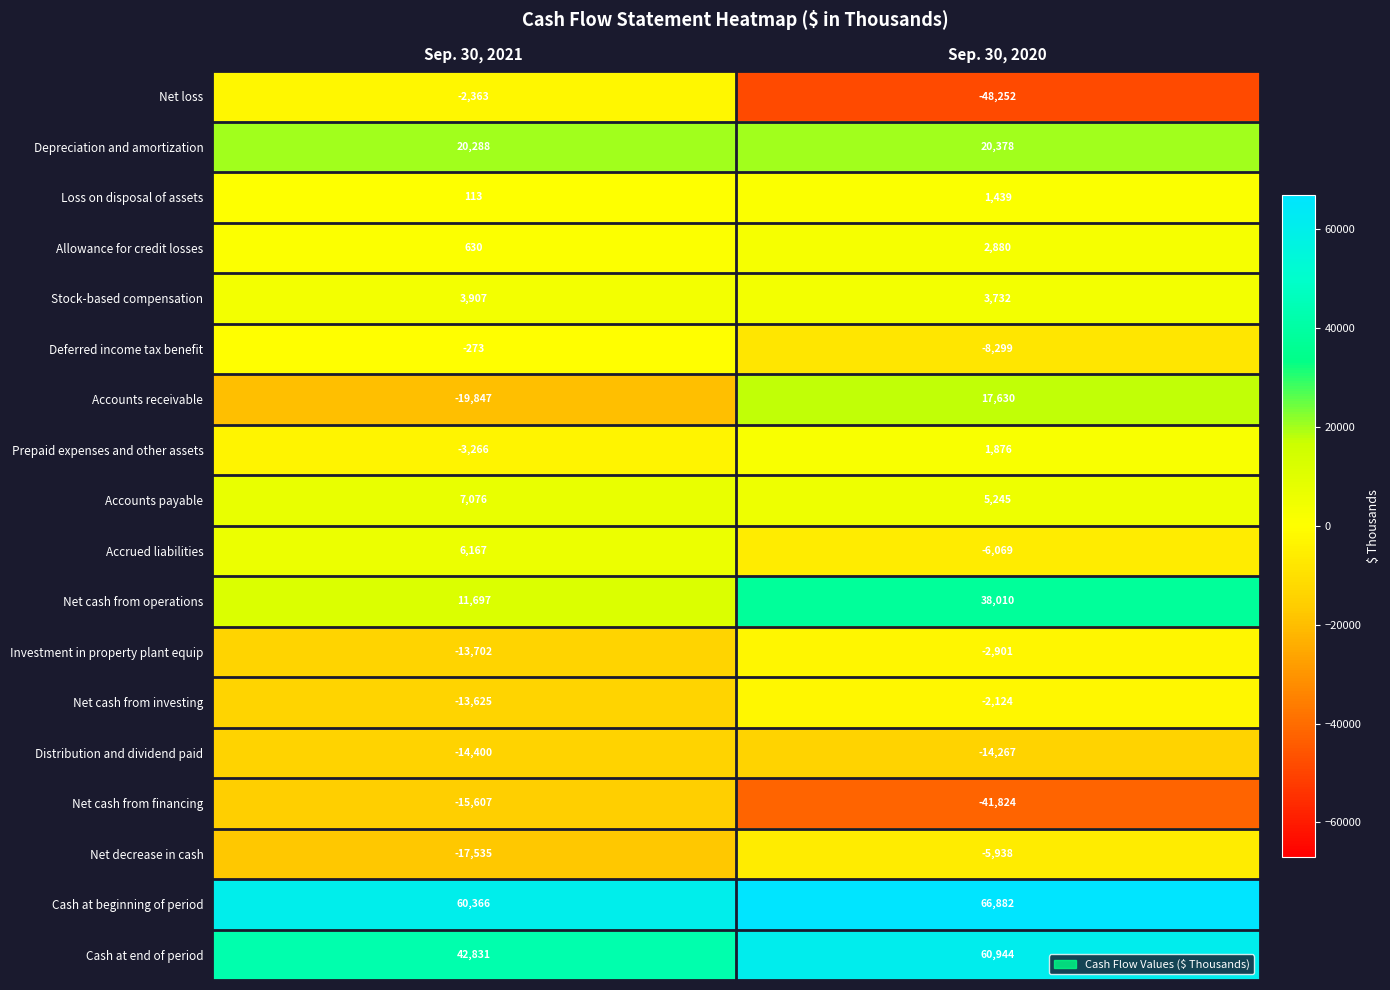

Which series has the largest total across all categories?

Cash at beginning of period